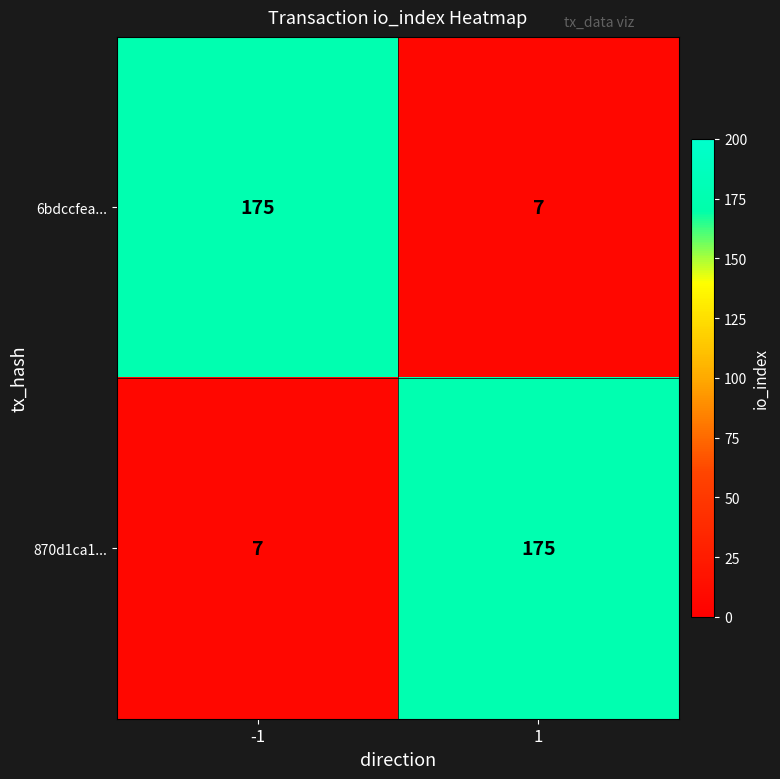

Reading left to right, extract all data points from this chart.

6bdccfea...: -1=175	1=7
870d1ca1...: -1=7	1=175